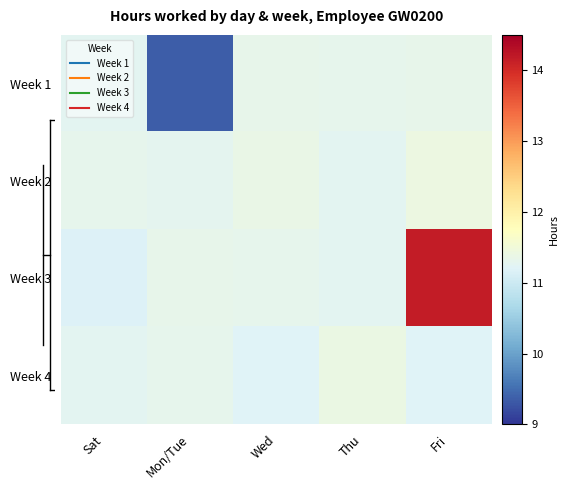

Which series has the widest spread of values?

Week 3